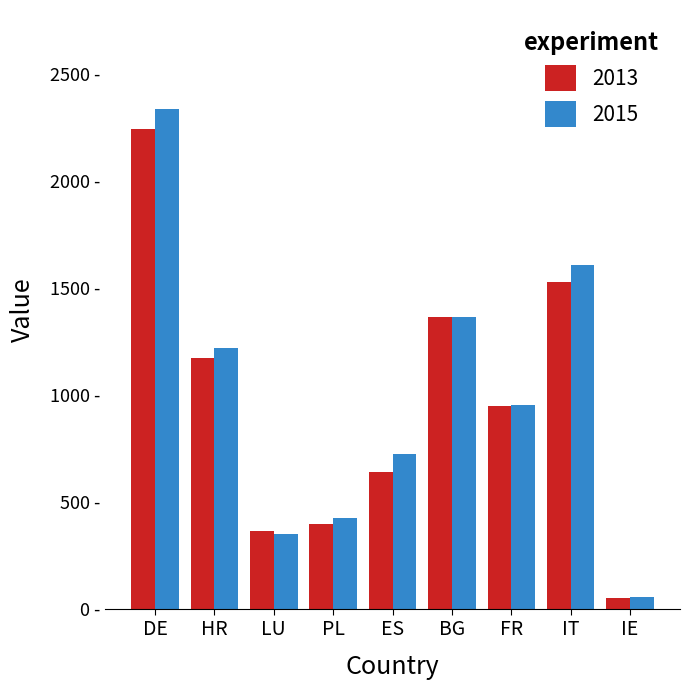

The value of 2015 at ES is 53. True or false?

False